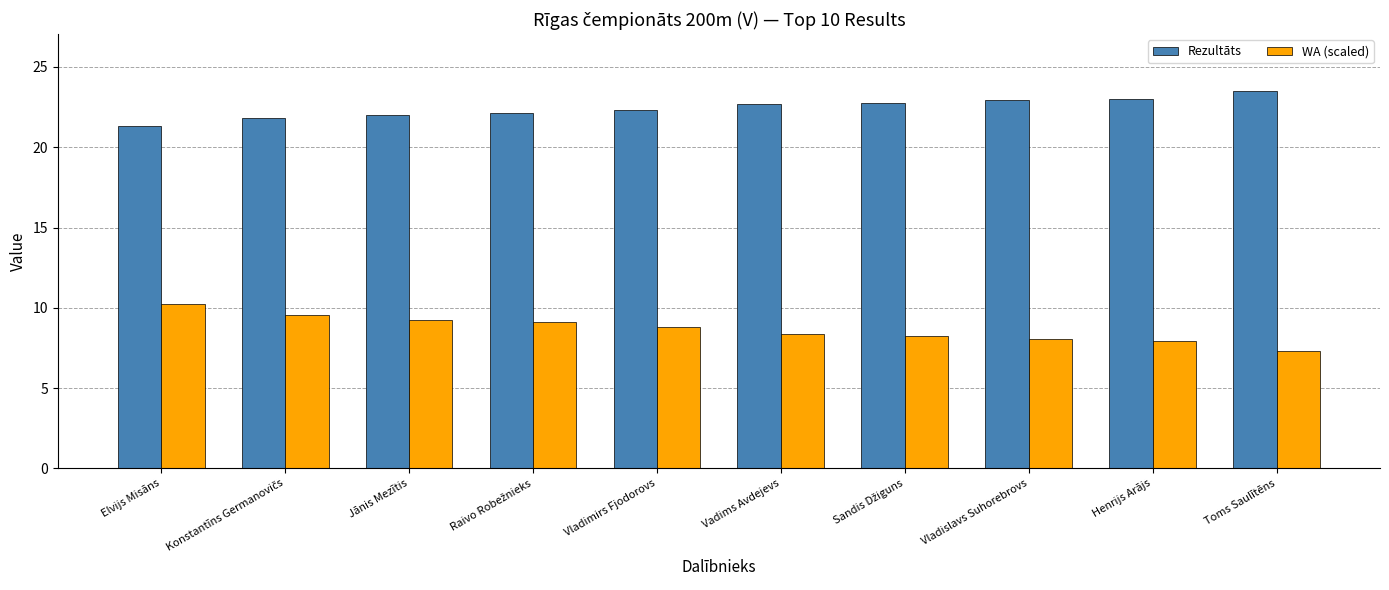

How many data points does each series have?

10